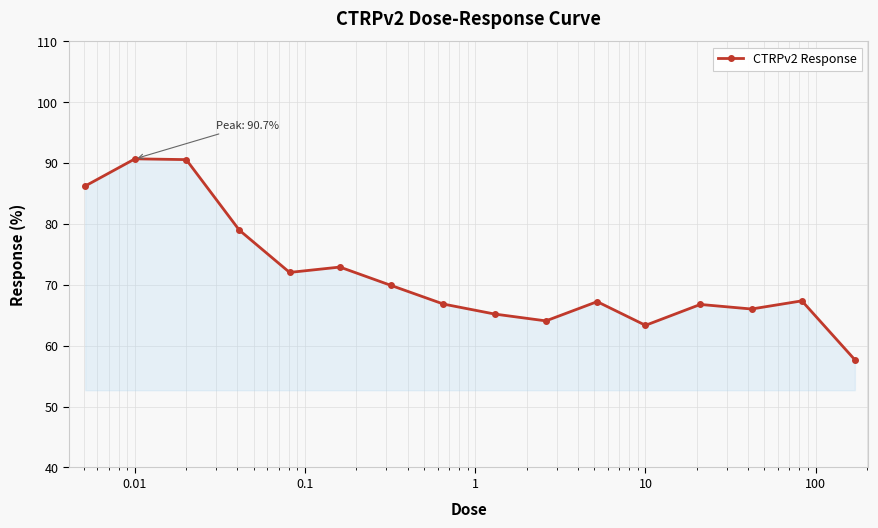

True or false: the data has more than 1 interior local peaks.

True